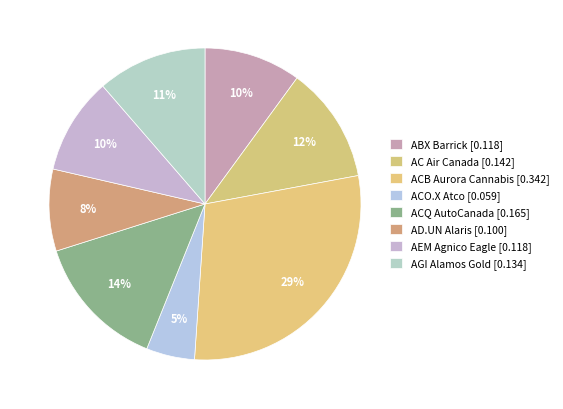

How many slices are in this pie chart?

8